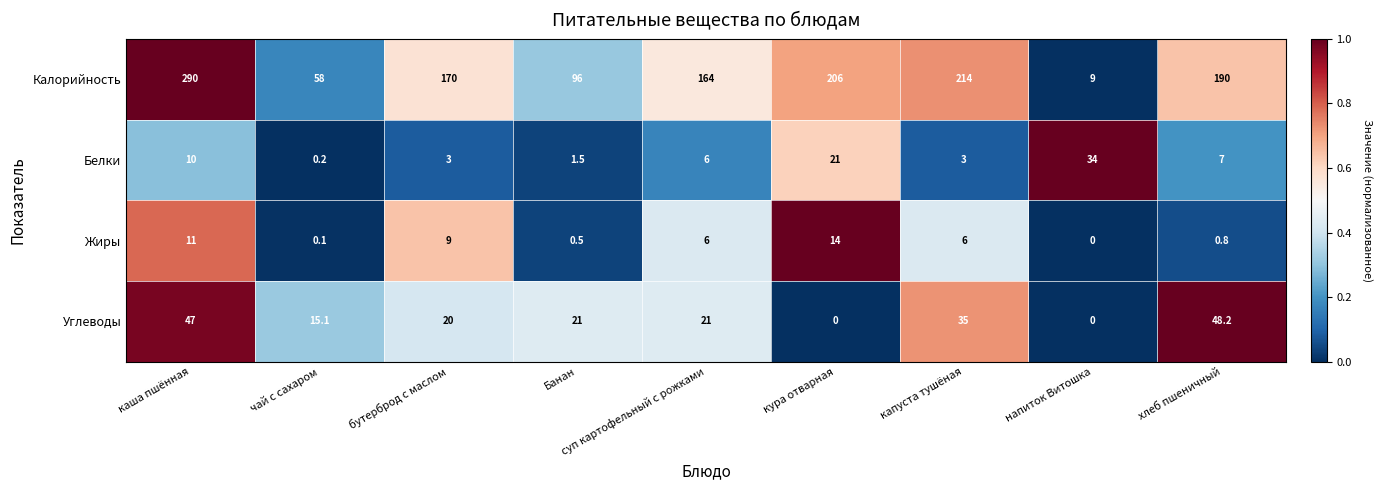

Rank the series at Банан from highest to lowest value.

Калорийность, Углеводы, Белки, Жиры